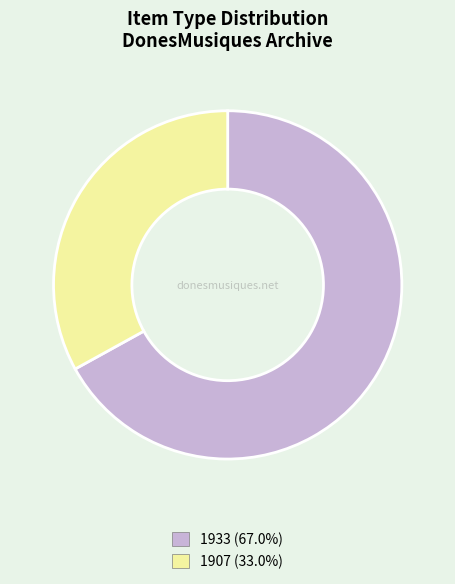

Is there a majority slice in this chart?

Yes